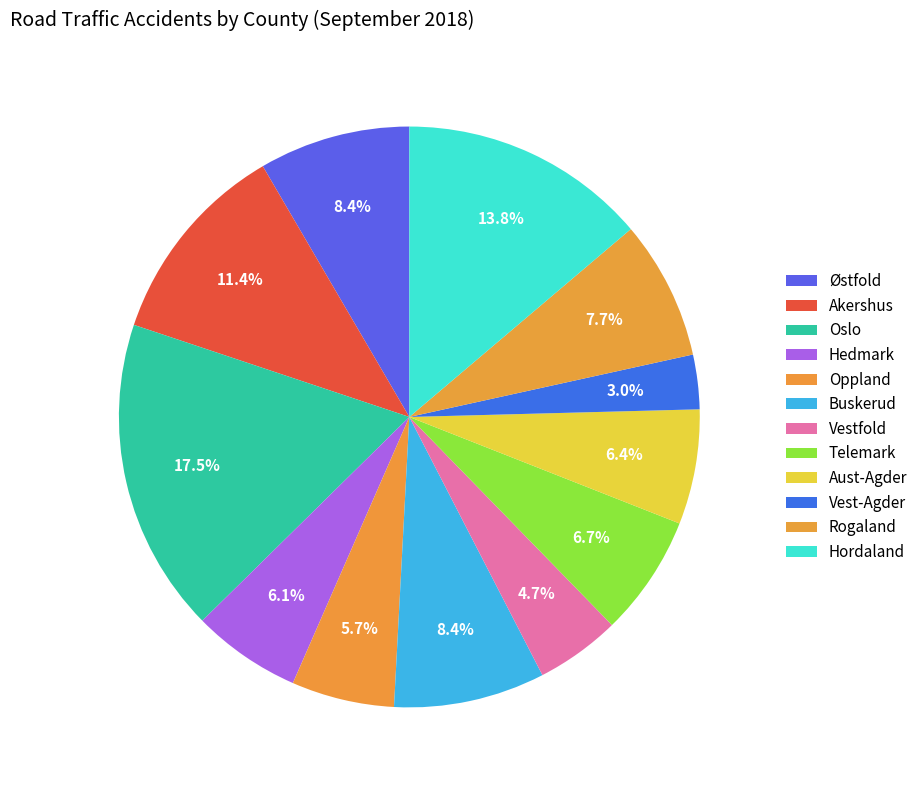

To the nearest percent, what is the difference between the largest and smallest slice percentages?

14%